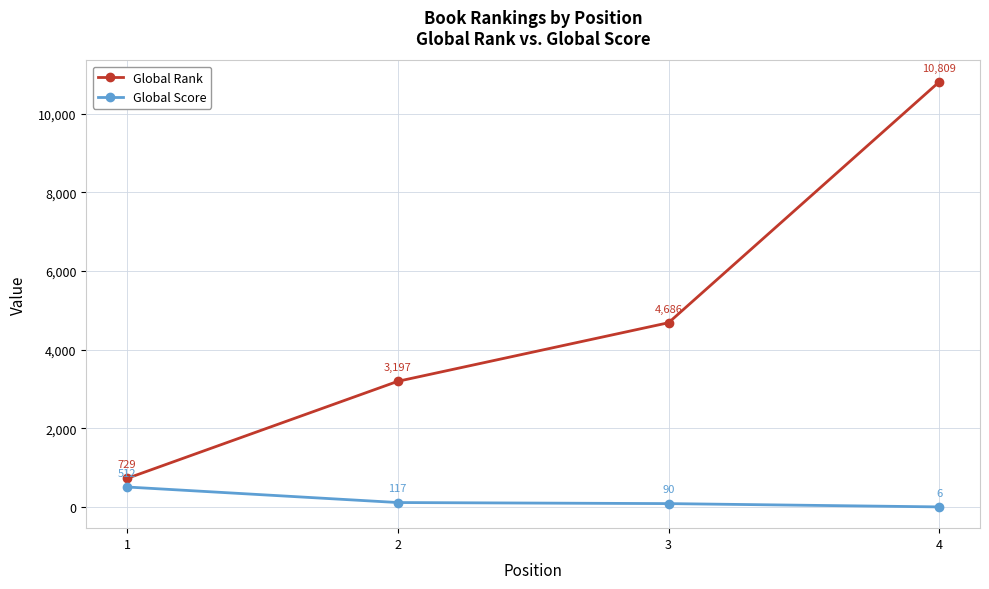

What is the difference between the highest and lowest values at 4?

10803